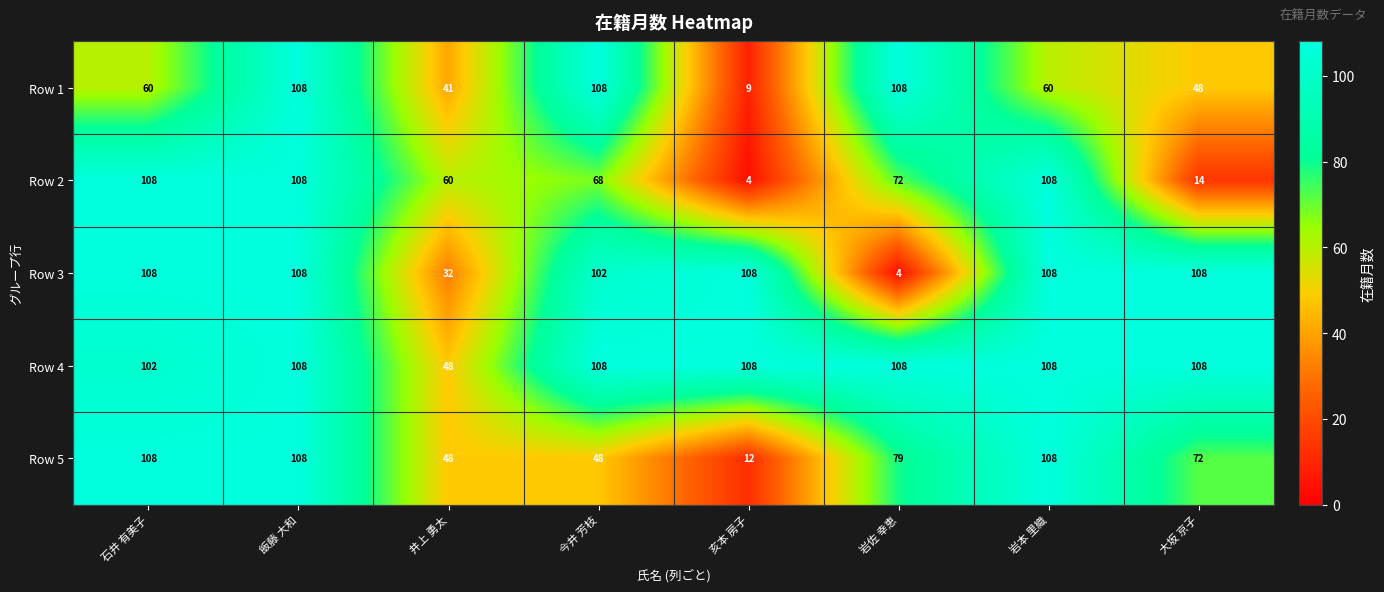

What is the sum of the Row 2 values at 岩佐 幸恵 and 亥本 房子?

76